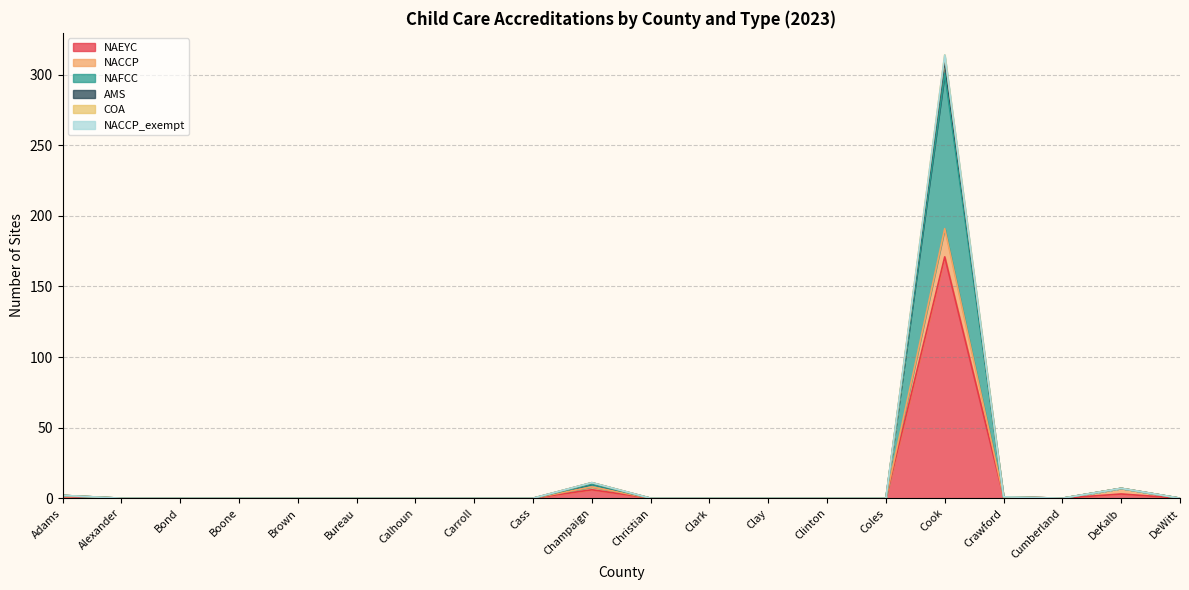

At which category is the sum across all series the highest?

Cook